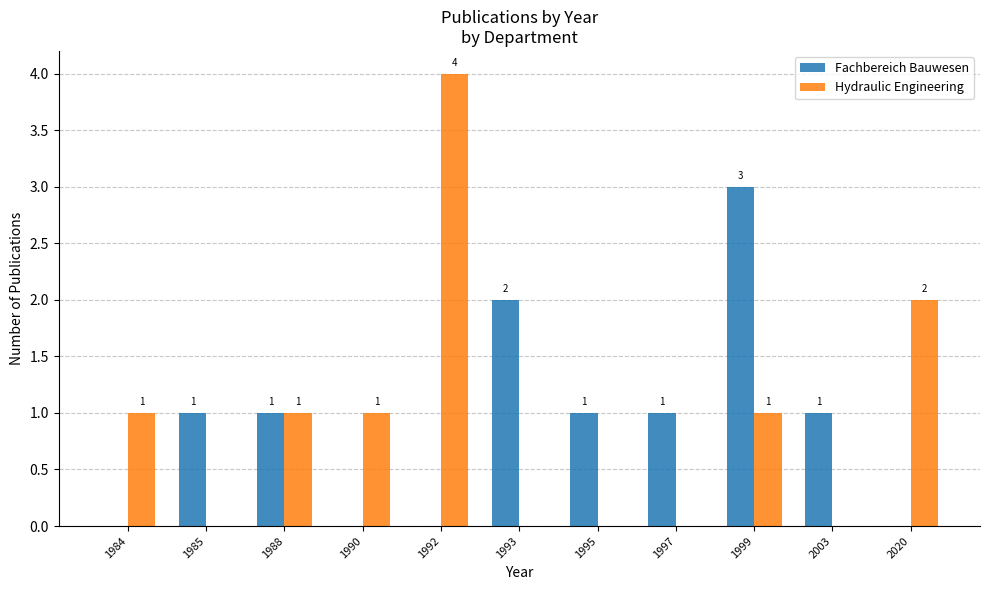

Does the chart contain stacked bars?

No